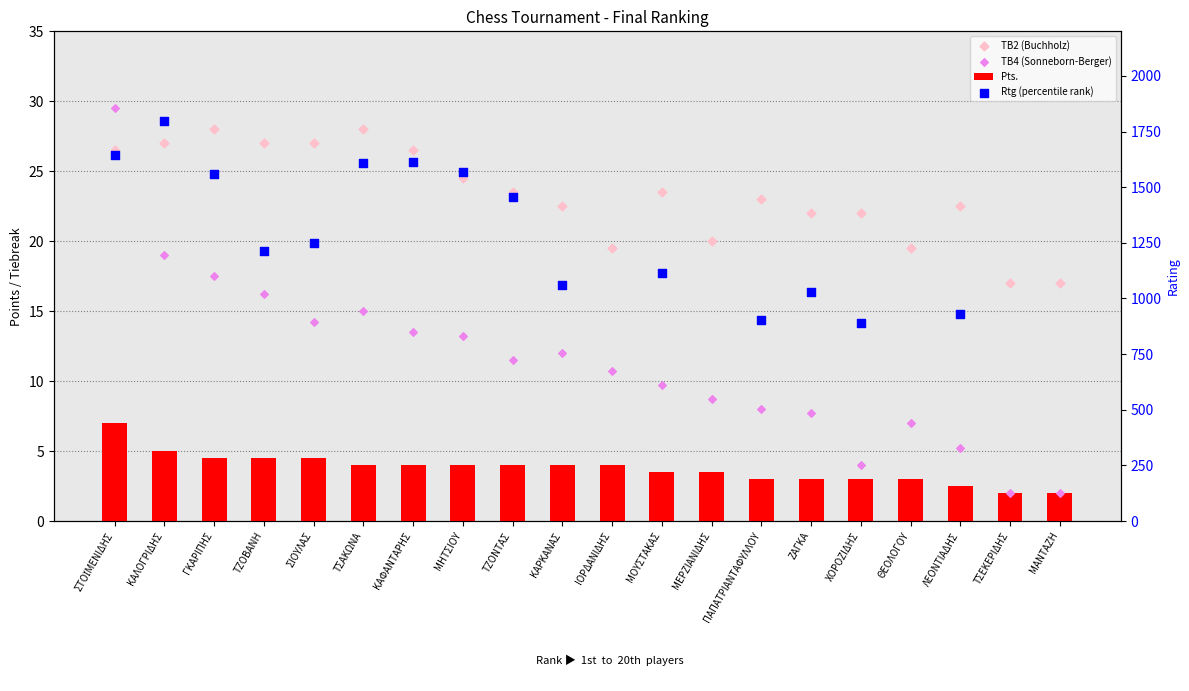

At how many categories does at least one series exceed 1116?

9